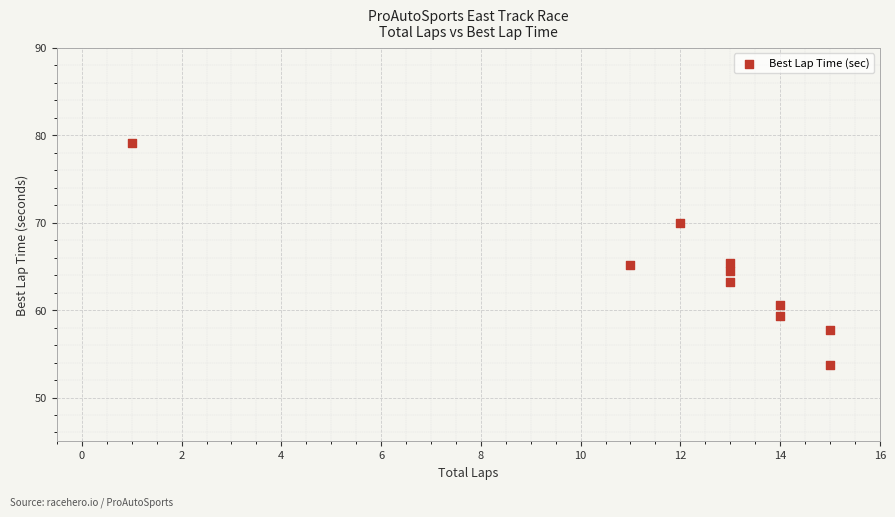

What is the range of X values (max minus min)?

14.0